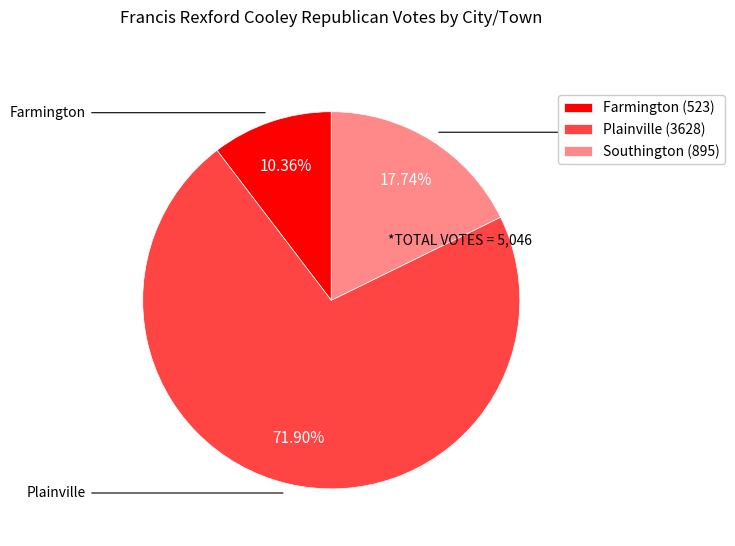

Which has a higher value, Farmington or Plainville?

Plainville